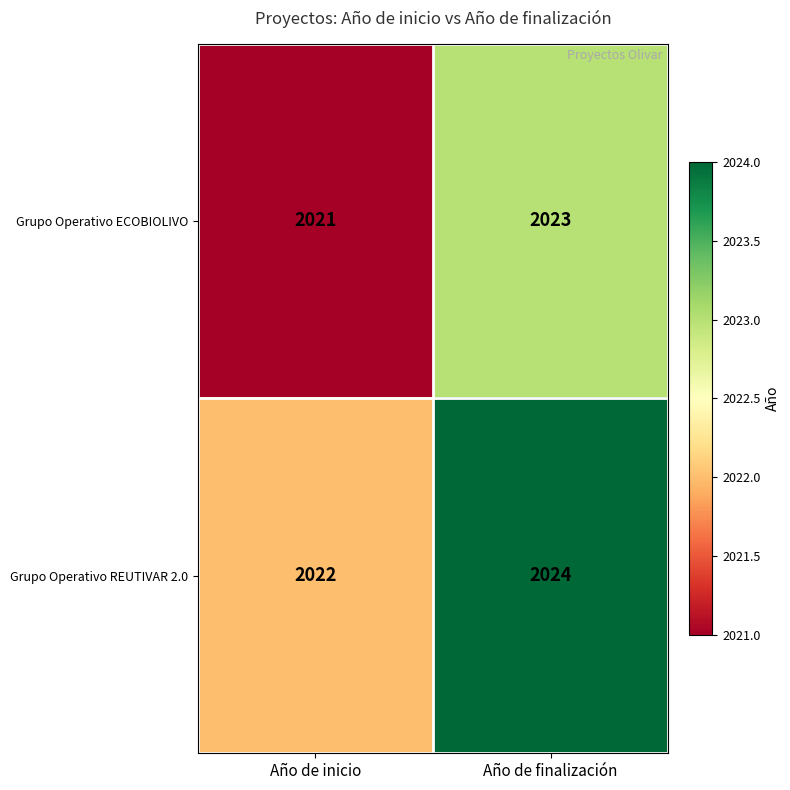

What is the maximum value shown in the chart?

2024